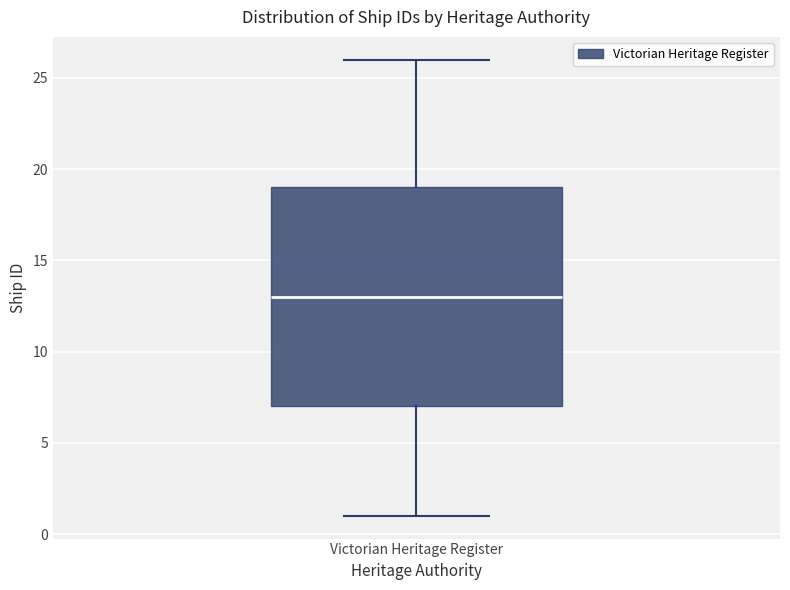

Transcribe this box plot: give where the median line is, the range the box spans, and where the two whiskers end, as read against the y-axis. The values are not printed on the chart, so give them approximately, as read against the axis.

median 13, box 7 to 19, whiskers 1 to 26